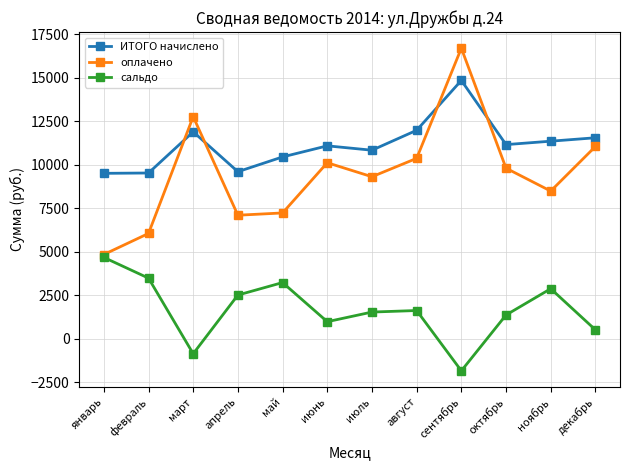

Does the chart display data point markers on the line(s)?

Yes